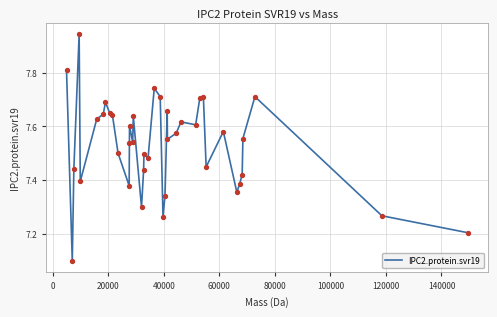

What is the difference between the maximum and minimum values?

0.8